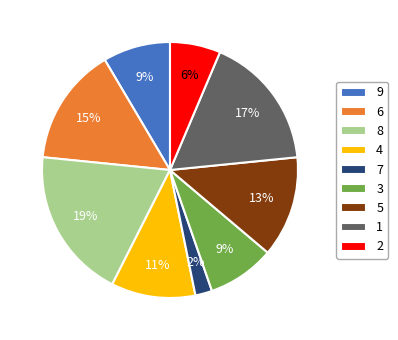

Is it true that 1 is 3% of the pie?

False